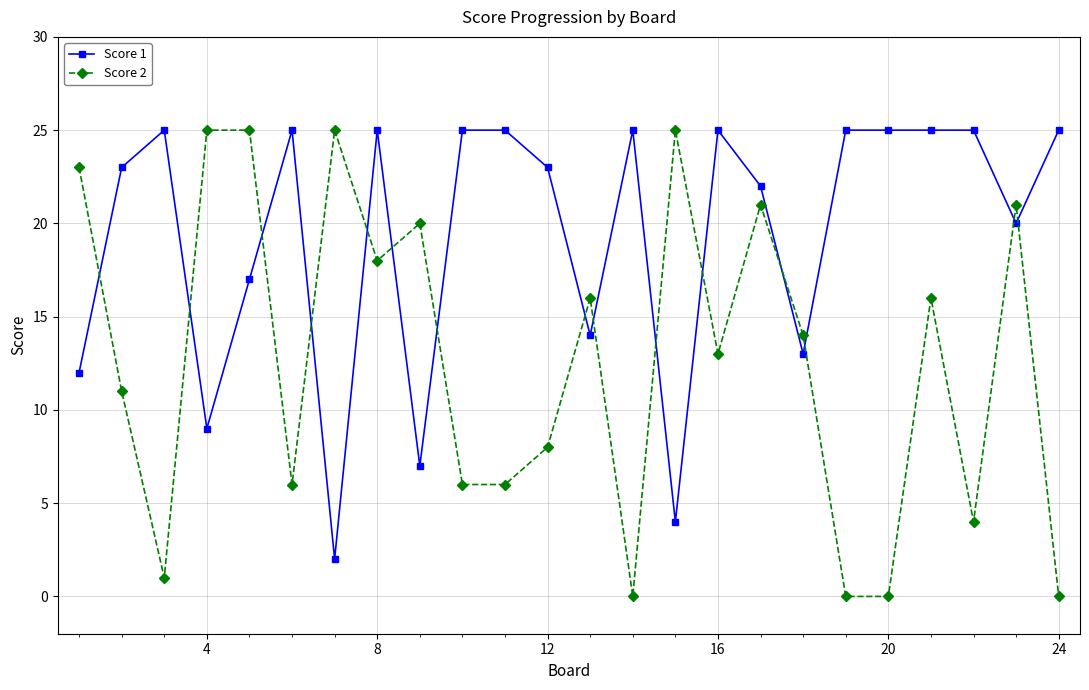

At how many categories does at least one series exceed 4?

24